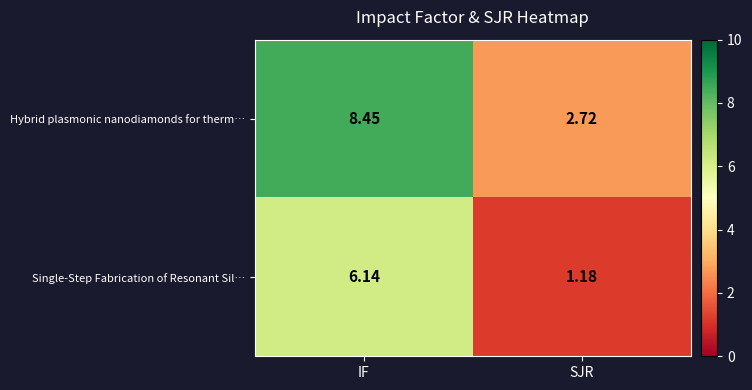

Which category has the highest value across all series?

IF